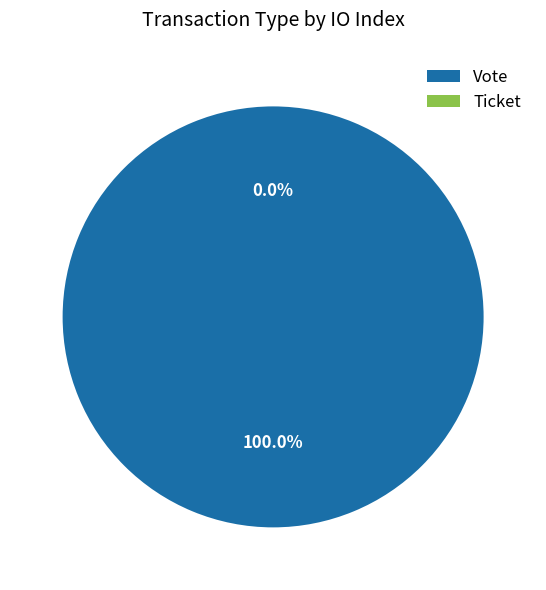

To the nearest percent, what is the average slice percentage?

50%